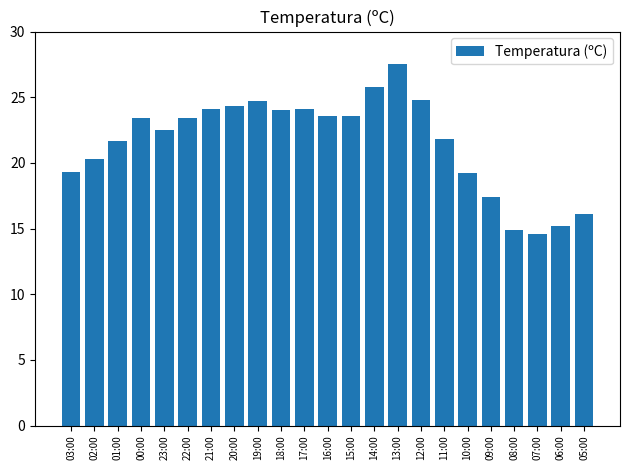

The value at 07:00 is 21.6. True or false?

False